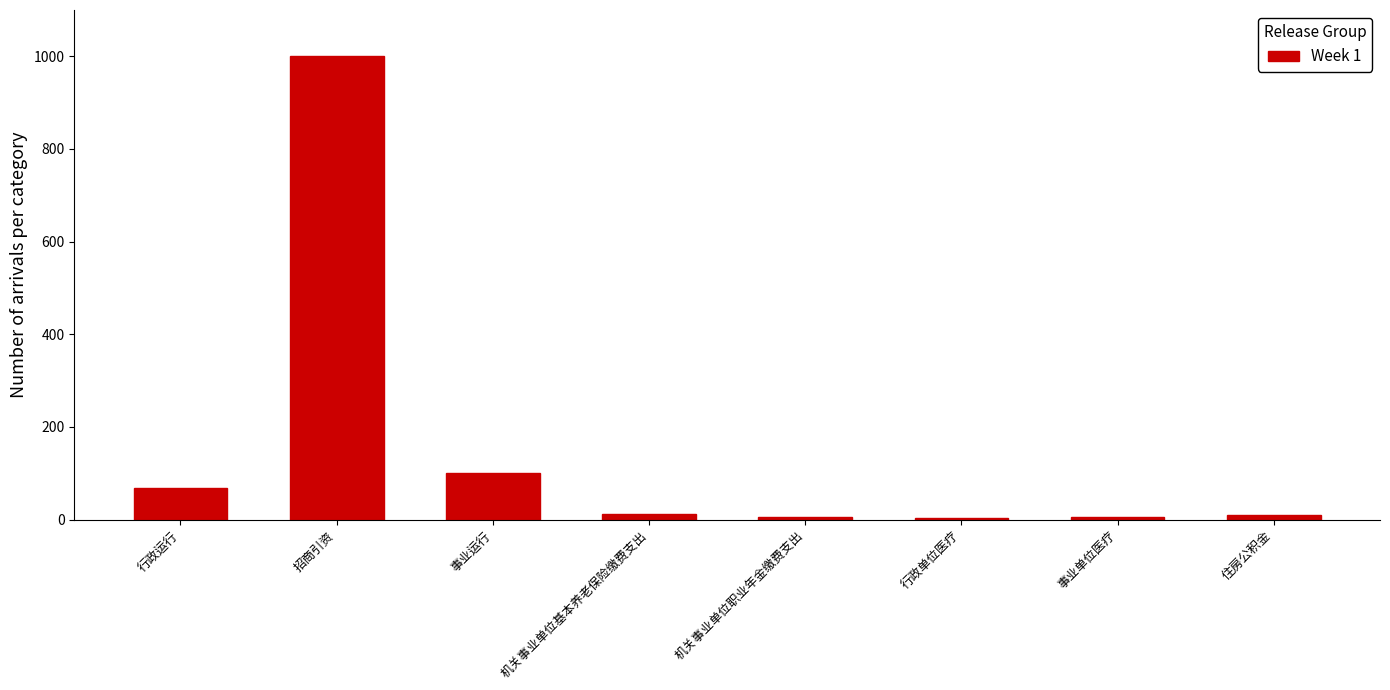

What is the label of the 5th bar from the left?

机关事业单位职业年金缴费支出